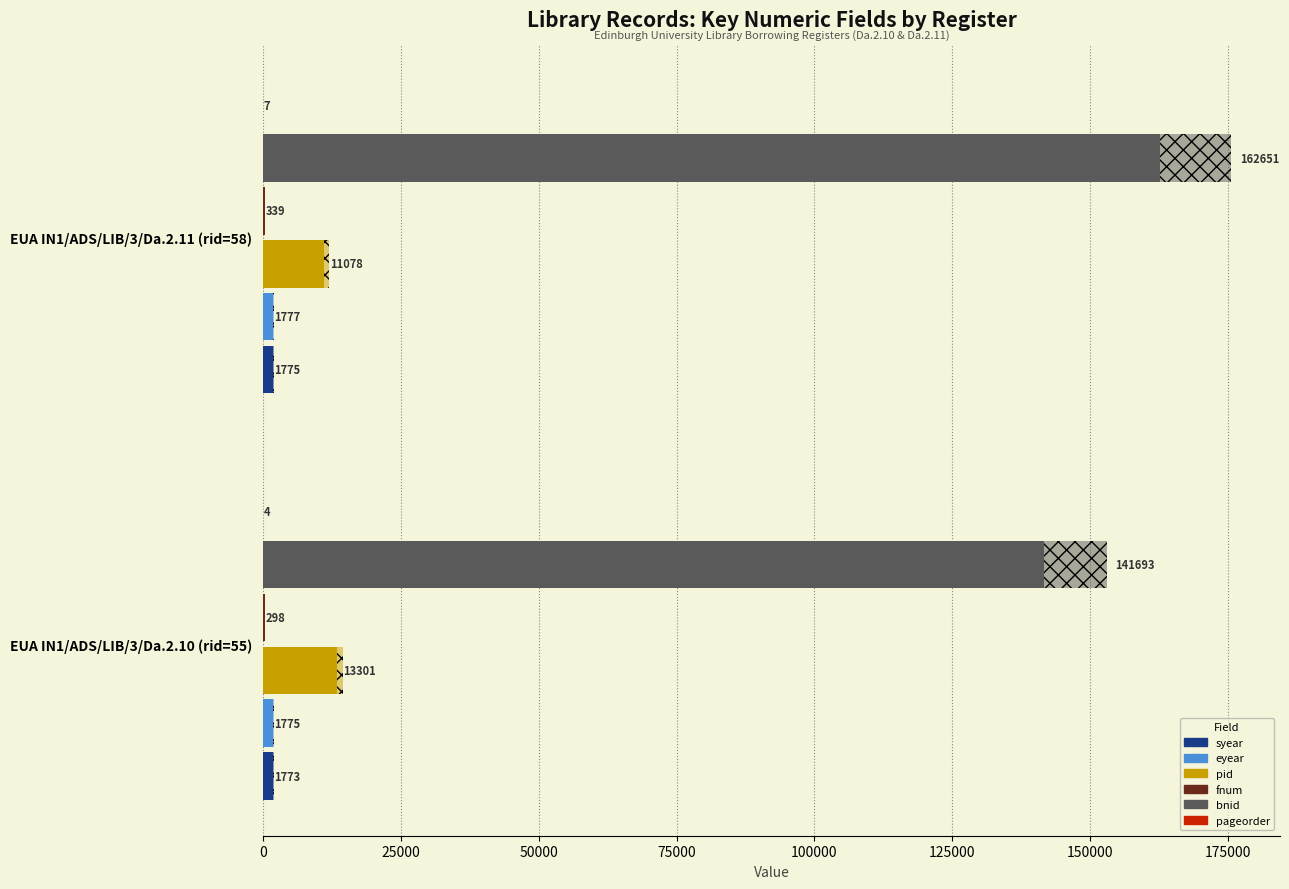

How many groups of bars are there?

2